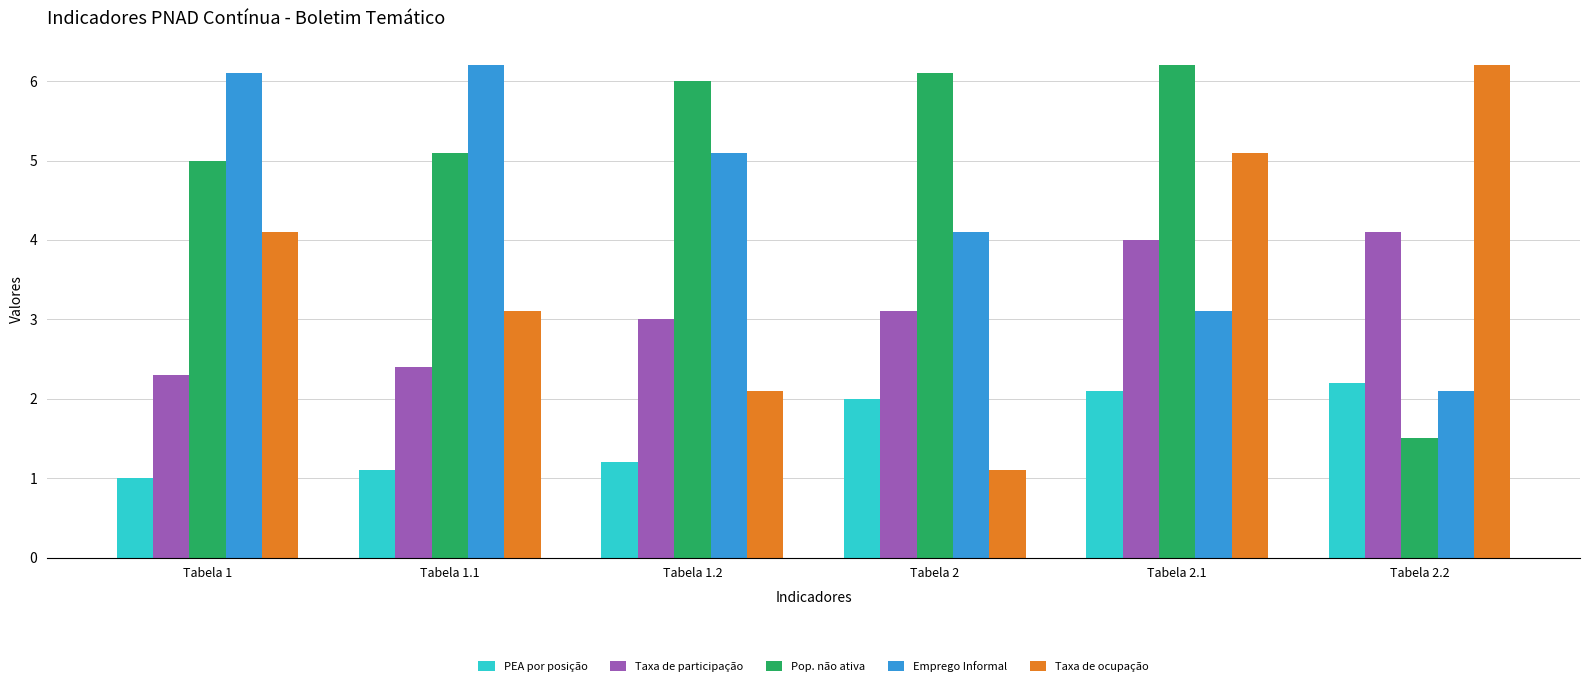

Read the Taxa de participação value at Tabela 2.

3.1